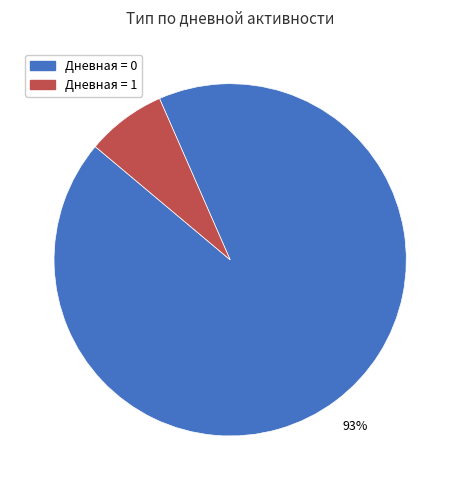

To the nearest percent, what is the average slice percentage?

50%